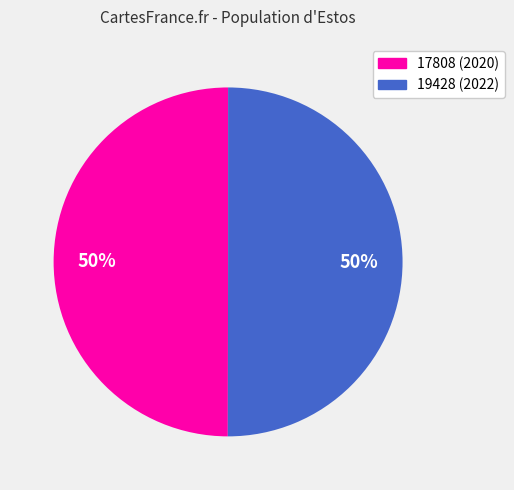

What percentage is the 19428 slice, to the nearest percent?

50%